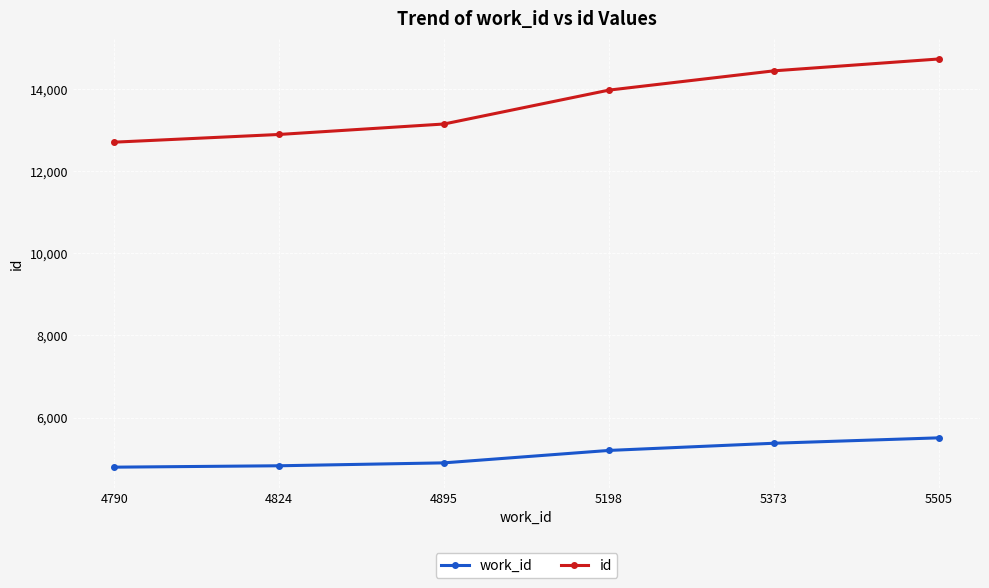

What is the minimum value for id?

12713